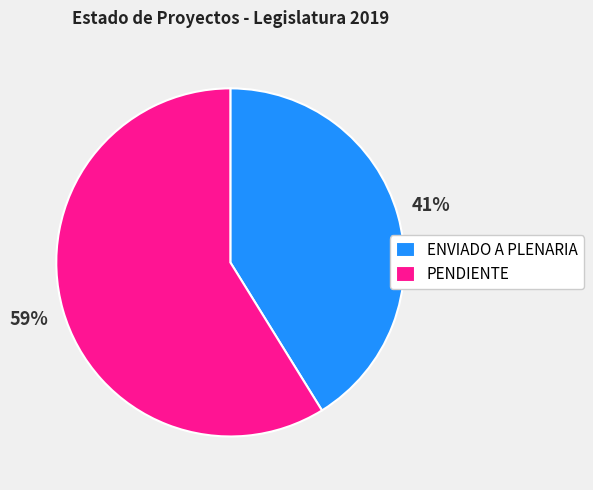

Is it true that ENVIADO A PLENARIA is 54% of the pie?

False